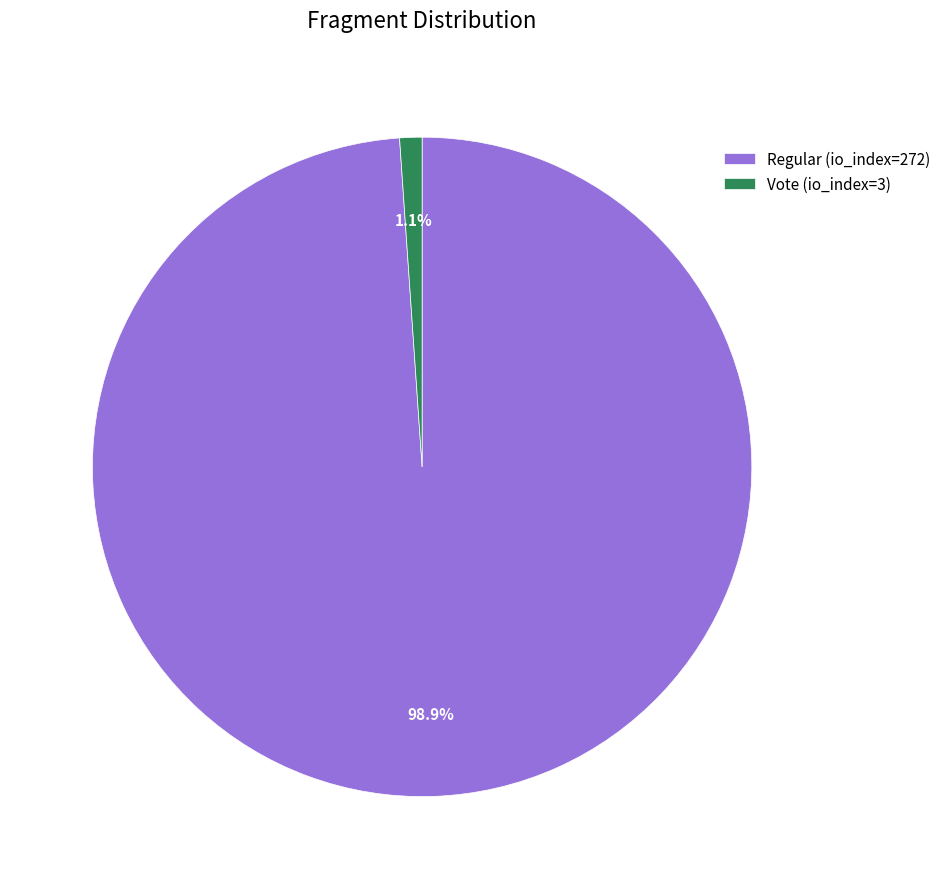

To the nearest percent, what percentage of the pie is Vote (io_index=3)?

1%